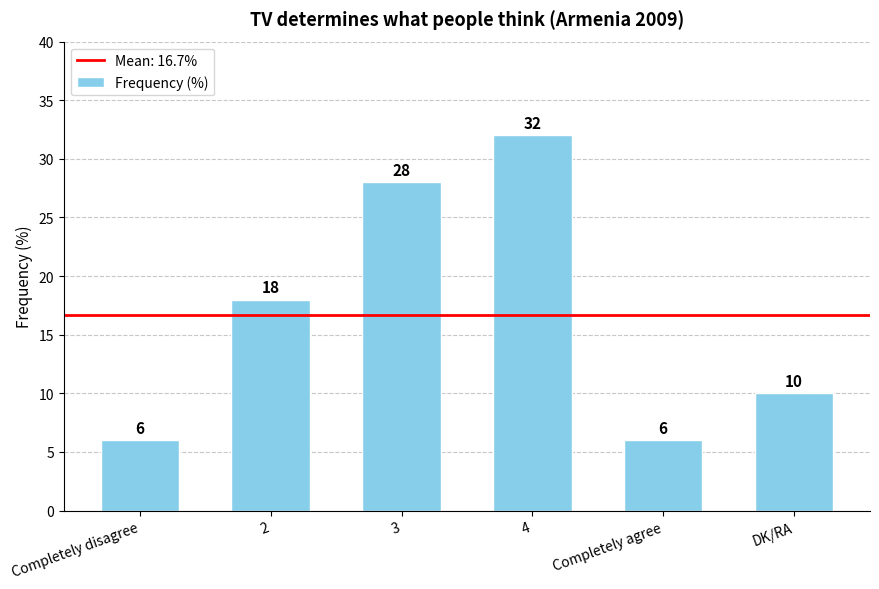

Read the value at DK/RA.

10